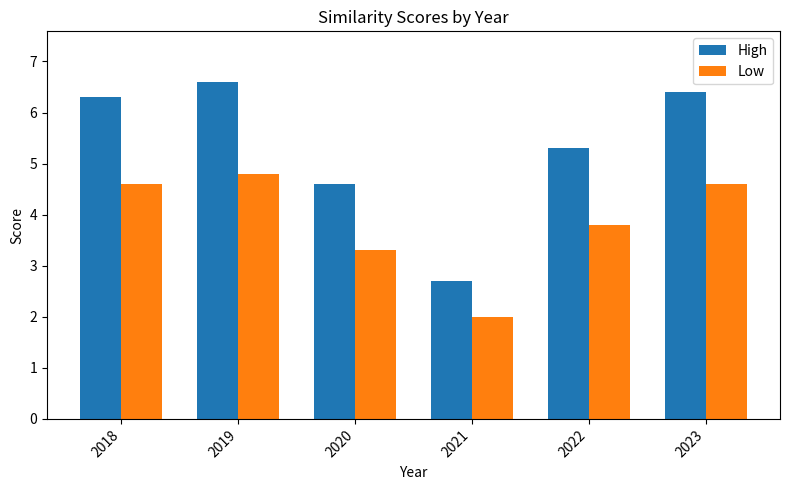

Which series has the largest total across all categories?

High